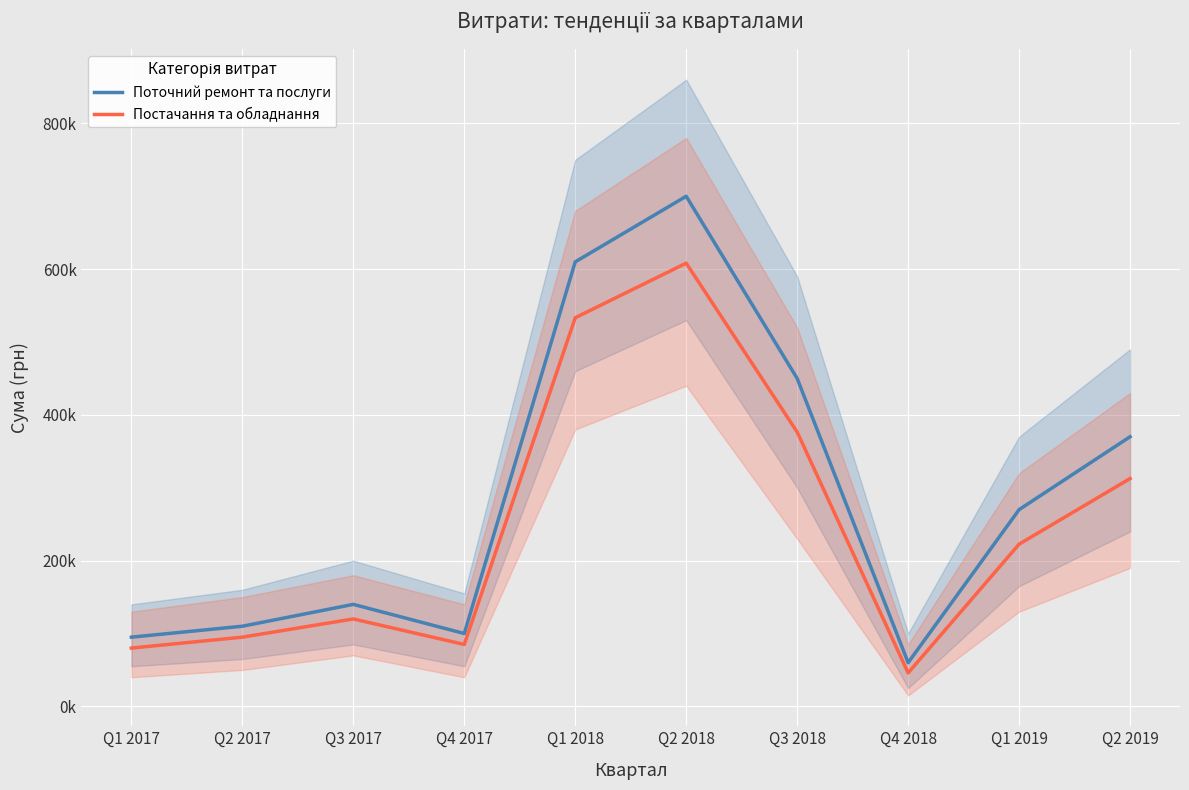

Between Q2 2017 and Q4 2018, which series saw the biggest shift?

Поточний ремонт та послуги